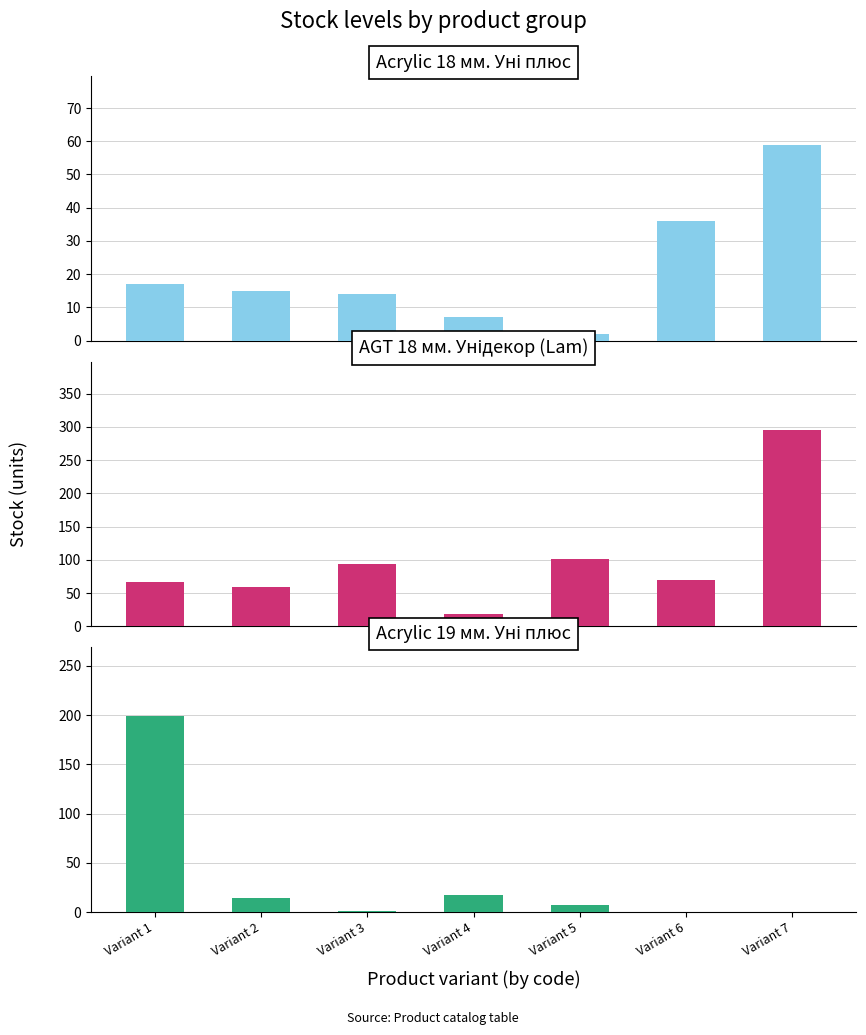

Which series has the widest spread of values?

AGT 18 мм. Унідекор (Lam)